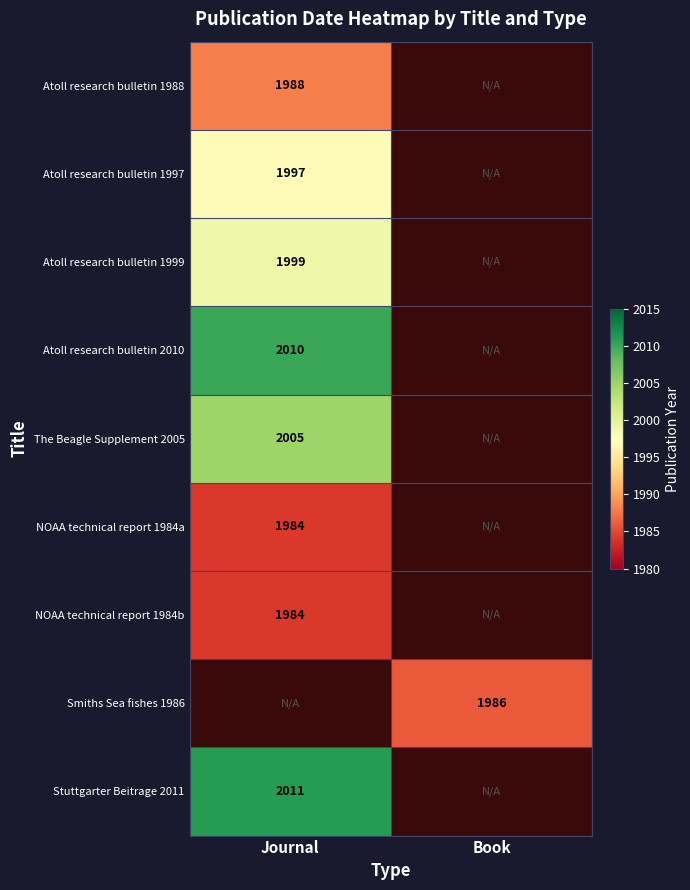

Is it true that Atoll research bulletin 1988 equals 536 at Journal?

False